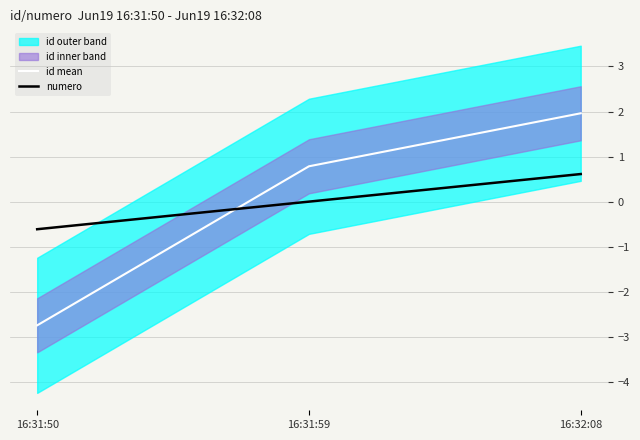

How many lines are shown in the chart?

2